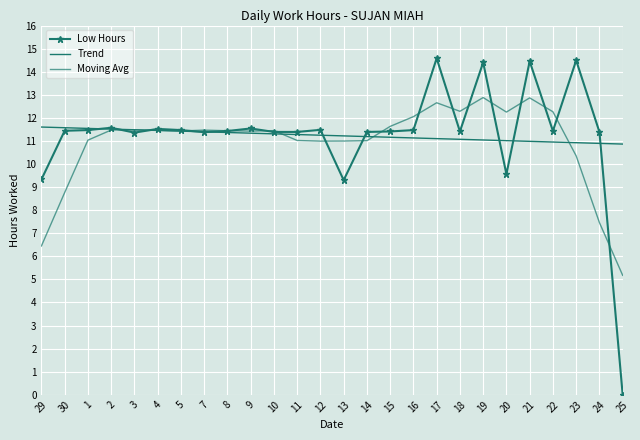

Where does the Low Hours series first go above 11?

30